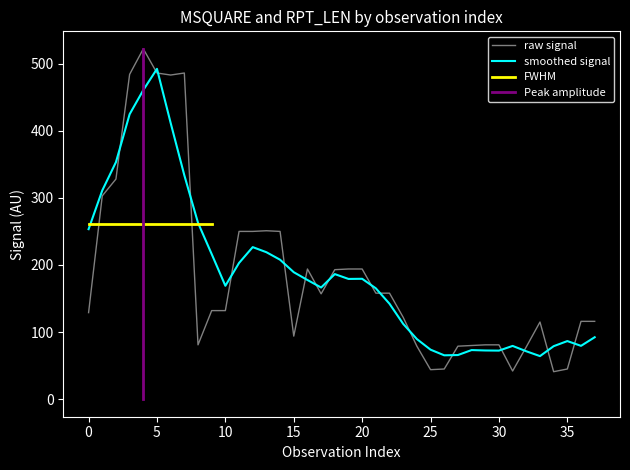

Which series ends up on top after the final intersection of smoothed signal and raw signal?

raw signal